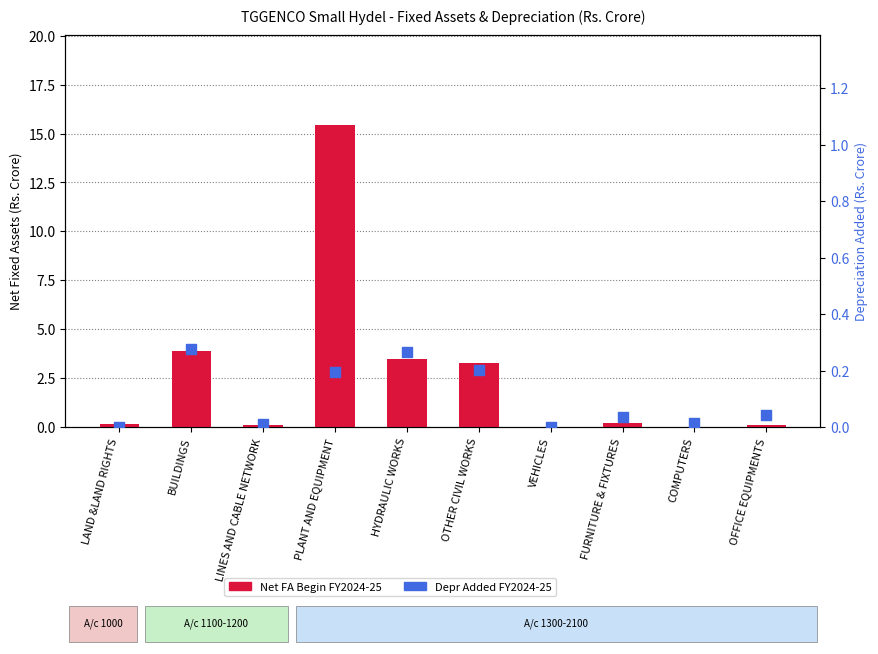

What are all the series names shown in the legend?

Net FA Begin FY2024-25, Depr Added FY2024-25